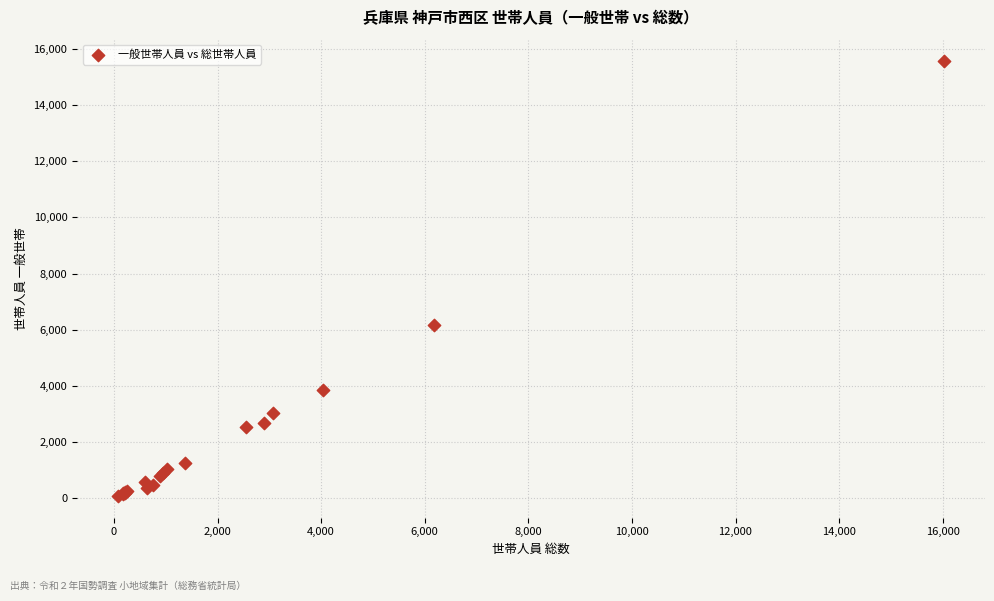

What Y value in the scatter plot is closest to 7820?

6174